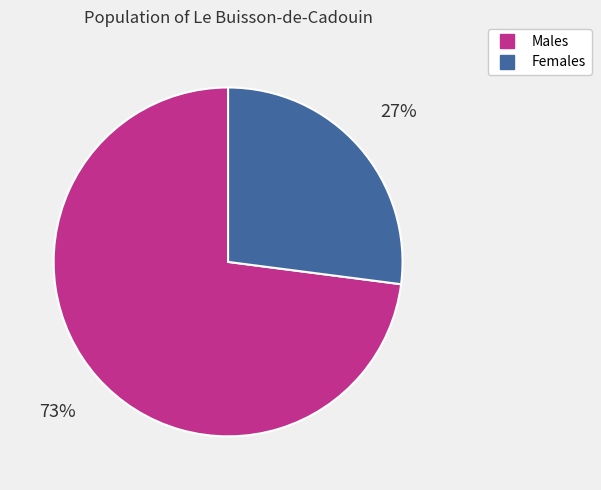

To the nearest percent, what is the average slice percentage?

50%